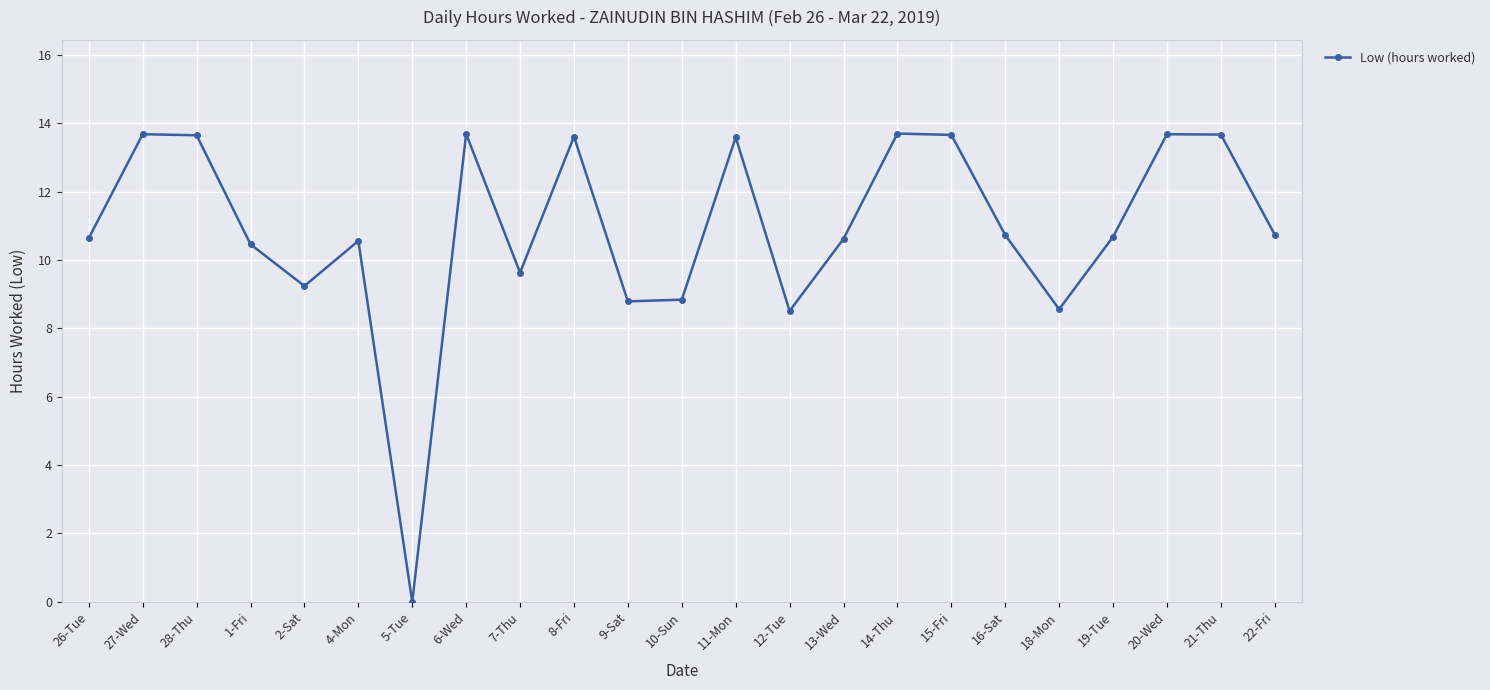

Where is the first local minimum?

2-Sat